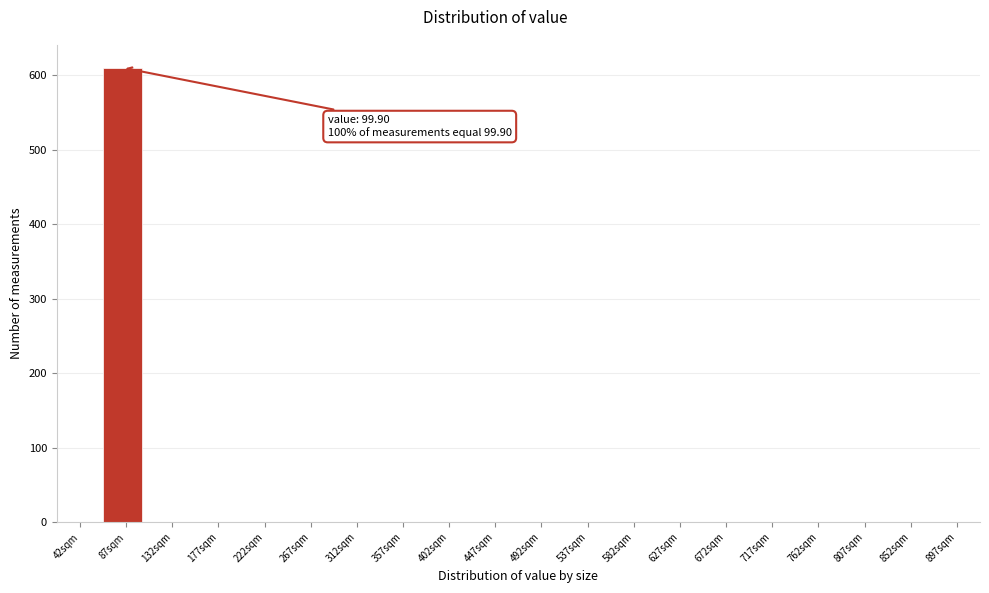

Reading left to right, what are all the values shown in this chart?

42sqm=0	87sqm=610	132sqm=0	177sqm=0	222sqm=0	267sqm=0	312sqm=0	357sqm=0	402sqm=0	447sqm=0	492sqm=0	537sqm=0	582sqm=0	627sqm=0	672sqm=0	717sqm=0	762sqm=0	807sqm=0	852sqm=0	897sqm=0